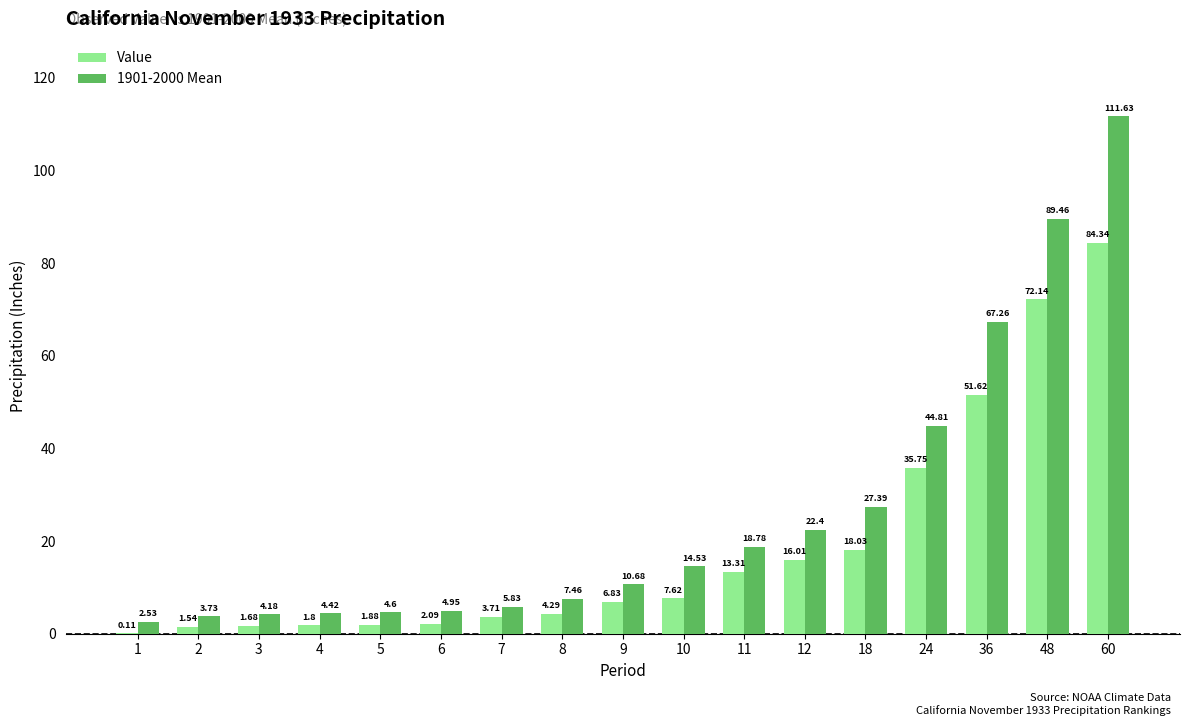

Are the bars horizontal?

No